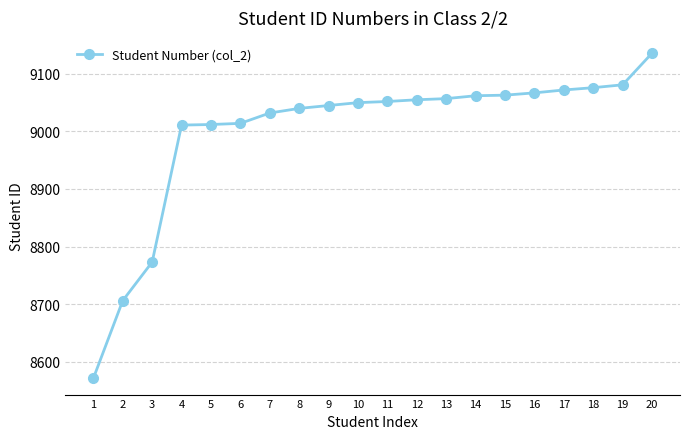

Read the value at 1.

8571